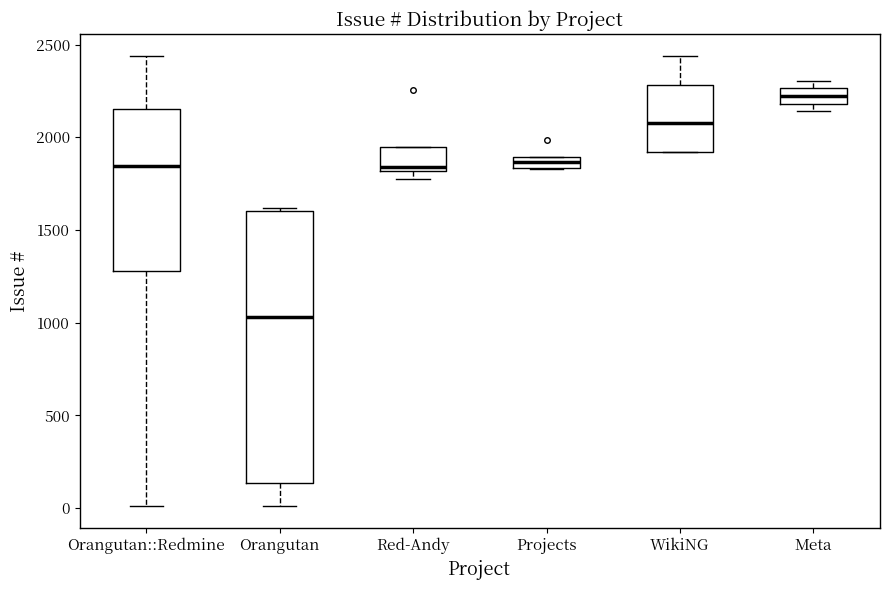

Which box is the tallest, from its lower edge to its upper edge?

Orangutan